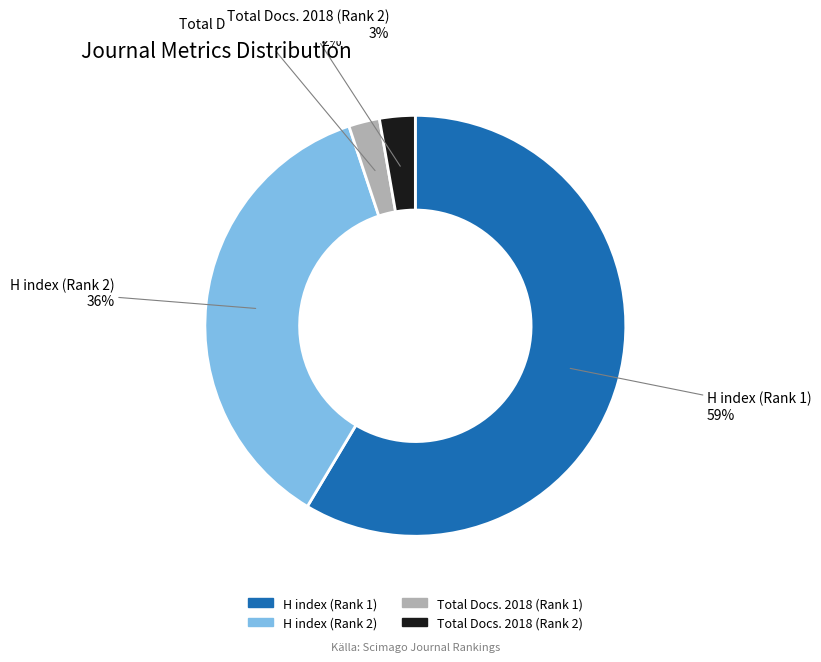

To the nearest percent, what is the average slice percentage?

25%